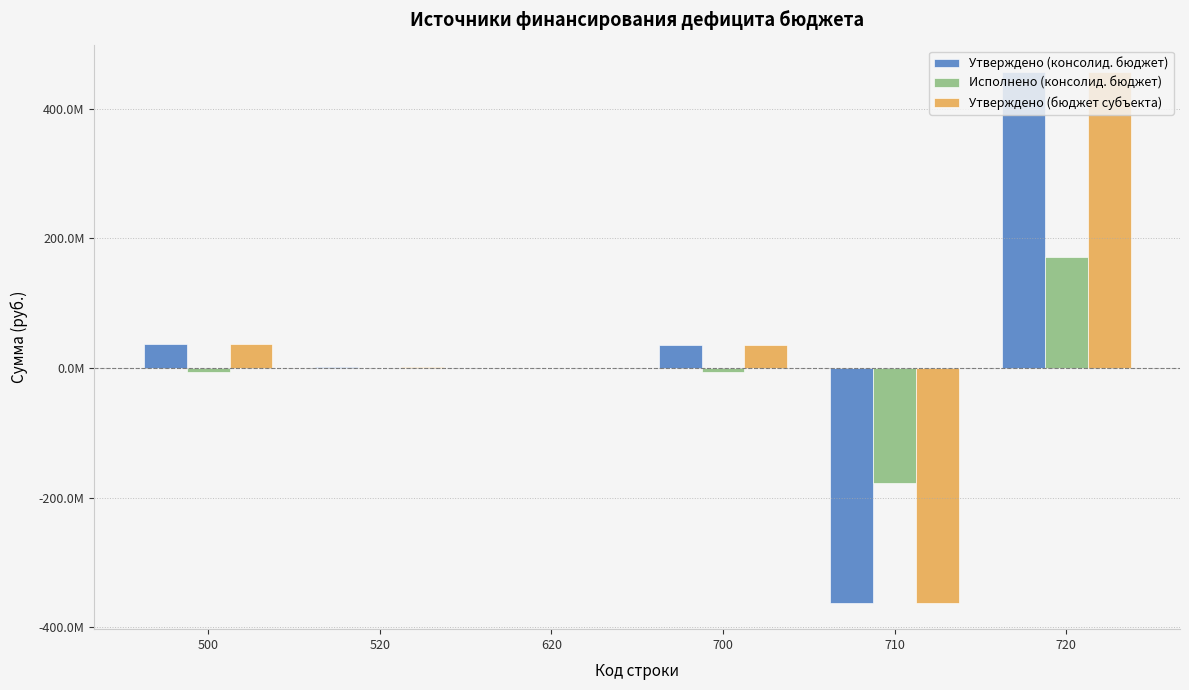

Are the bars horizontal?

No